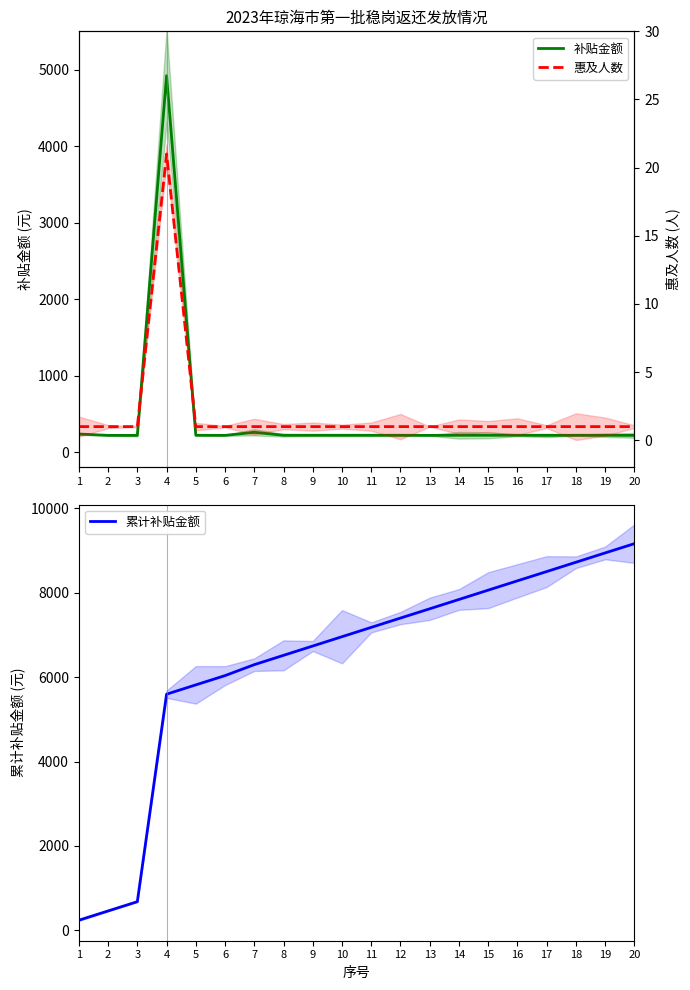

What is the highest value of the 补贴金额 series?

4919.9